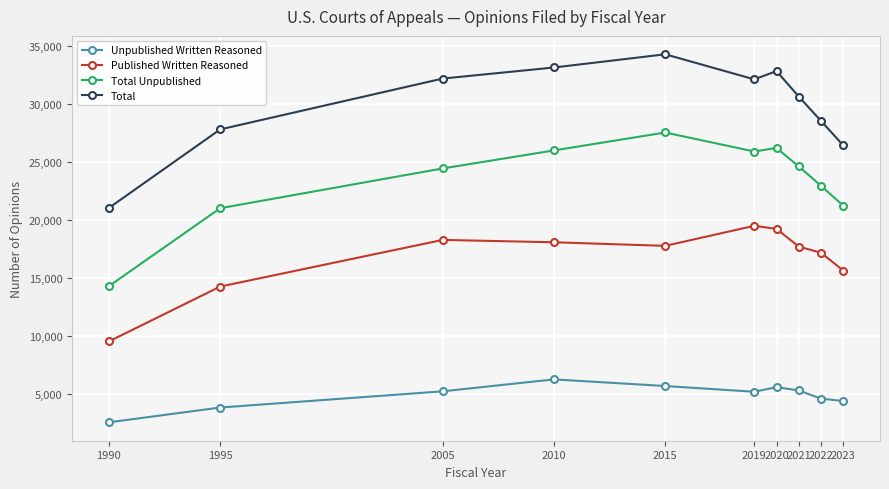

What is the minimum value for Total Unpublished?

14268